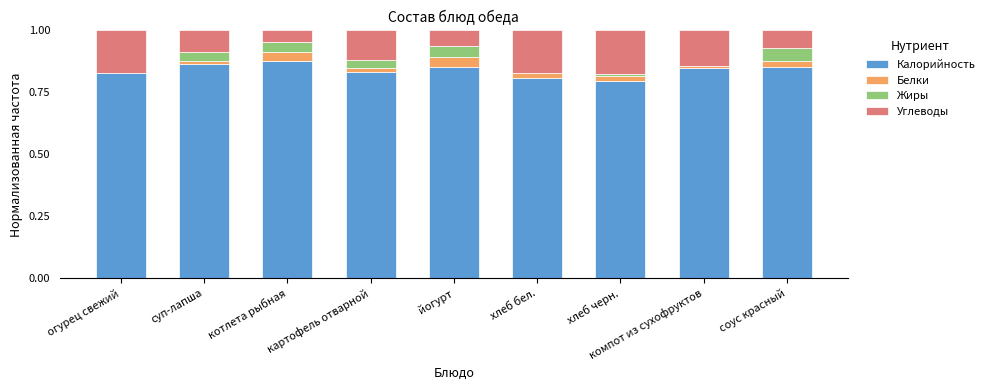

What is the total value across all series at соус красный?

1.0